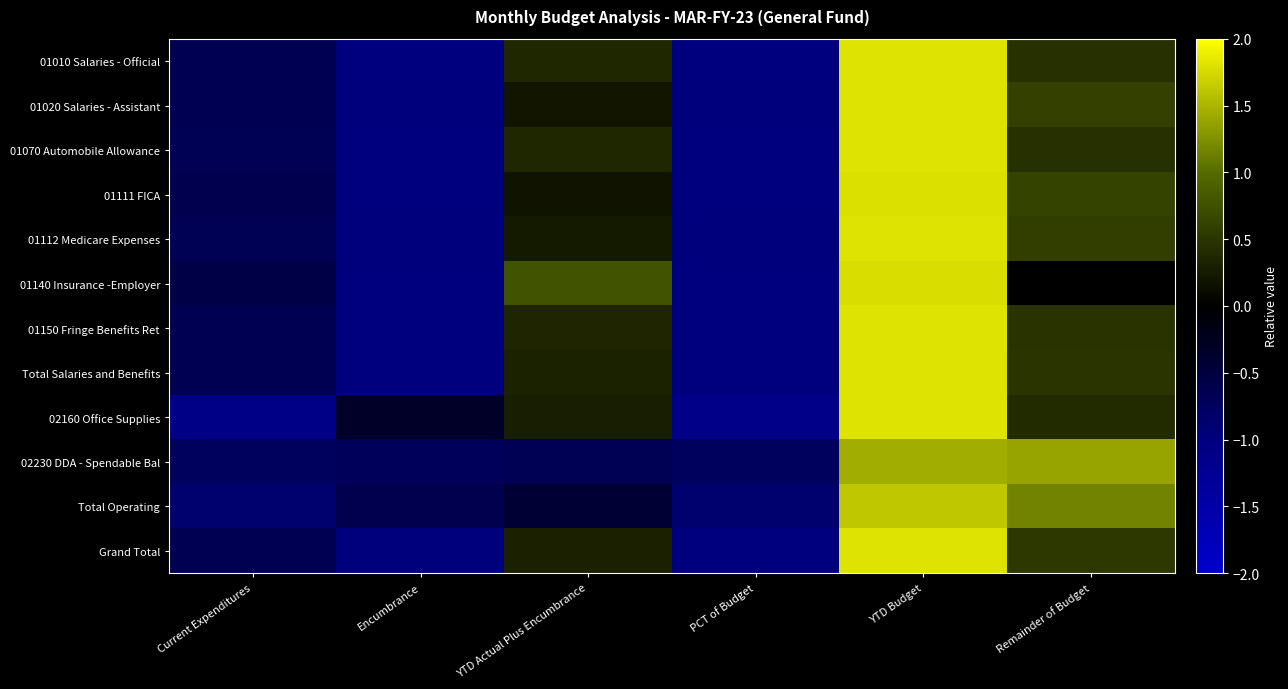

Which category has the lowest value across all series?

PCT of Budget